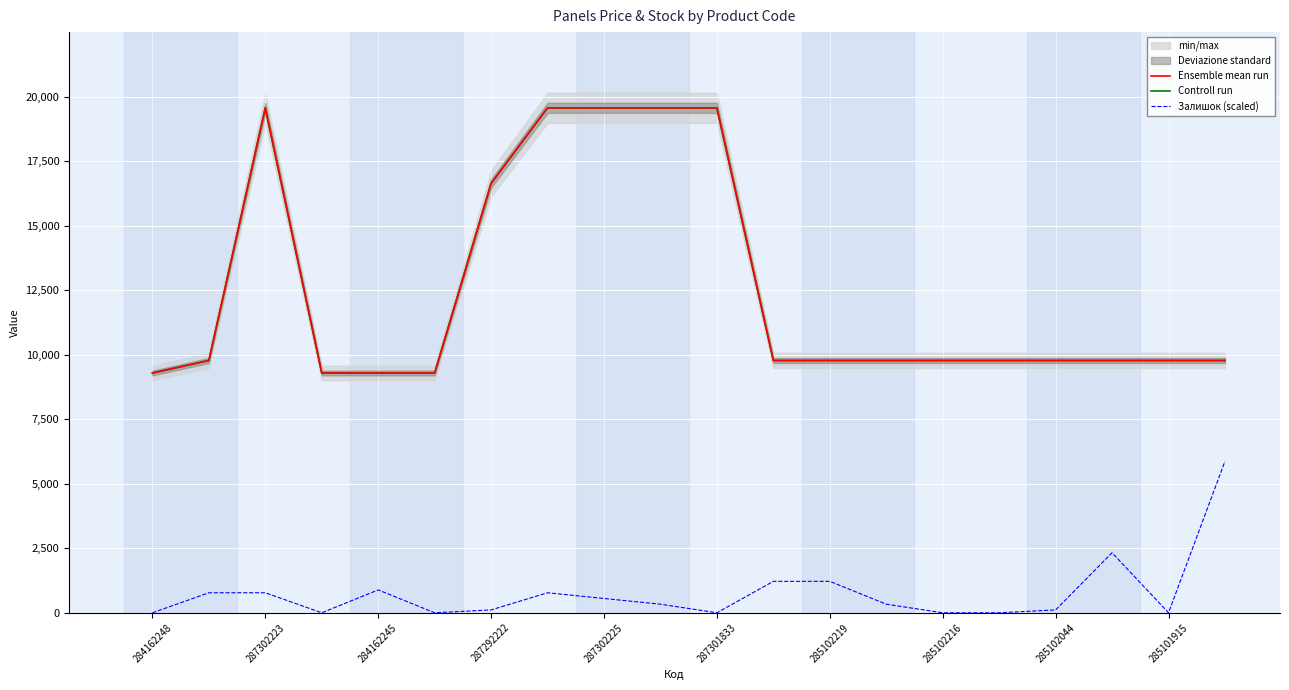

What is the difference between the highest and lowest values at 11?

8557.3